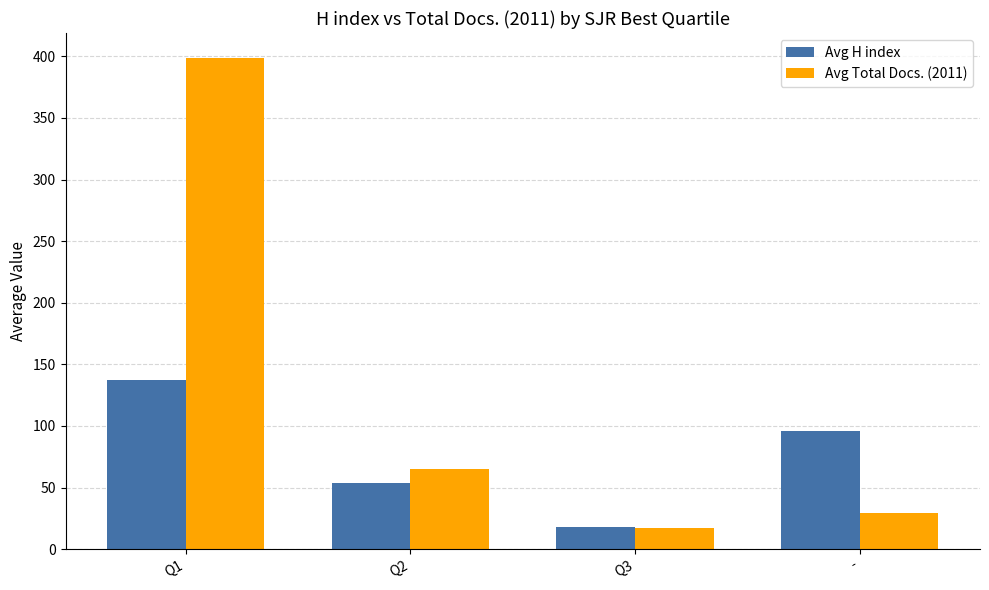

Does the chart contain any negative values?

No